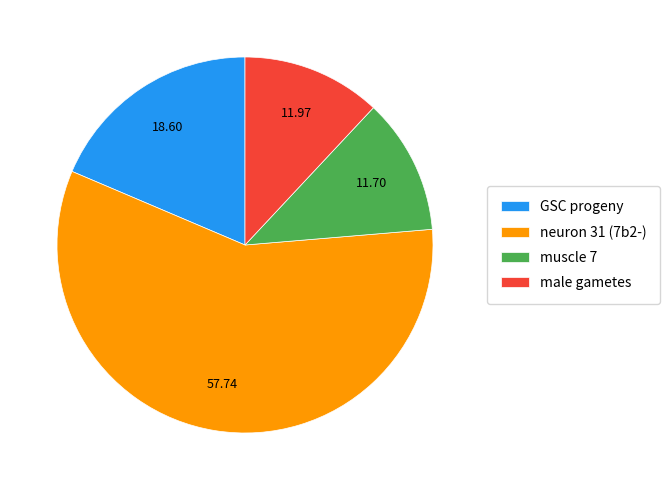

Which has a higher value, GSC progeny or male gametes?

GSC progeny